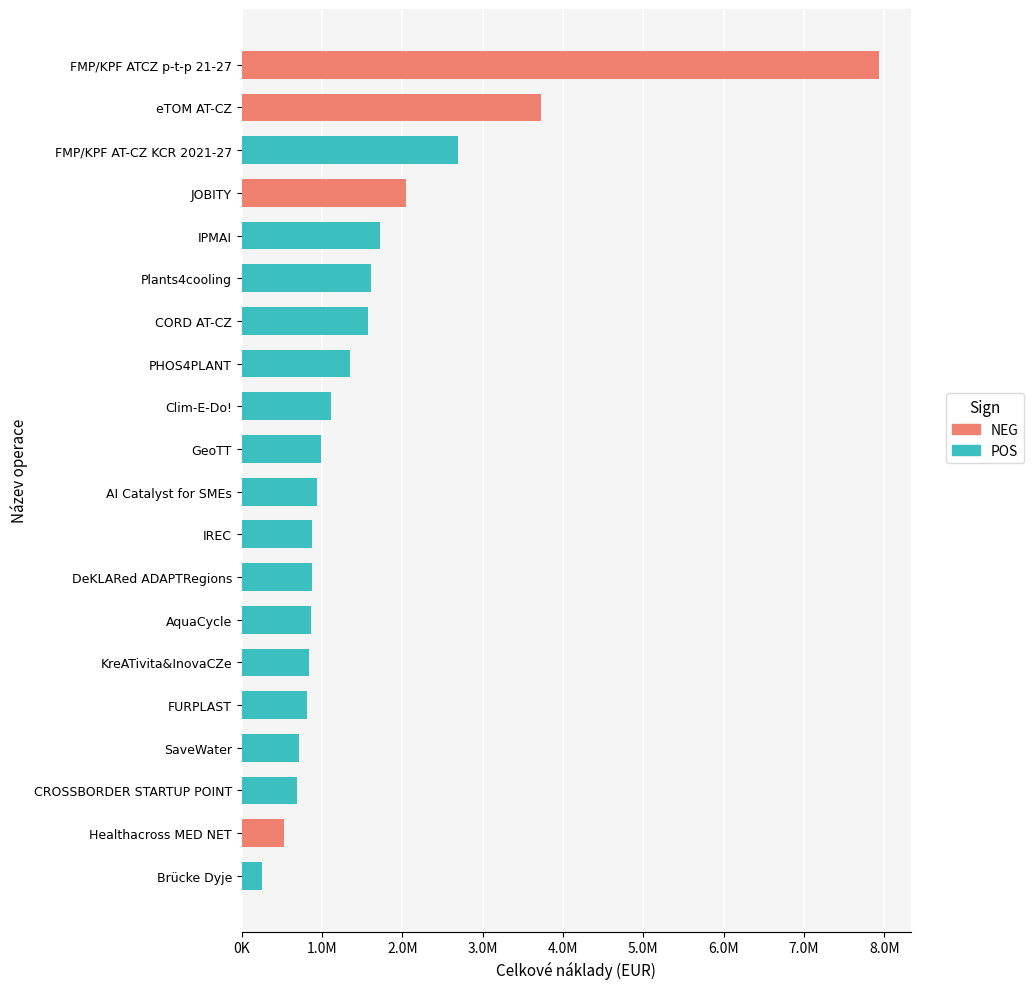

How many data points does each series have?

20